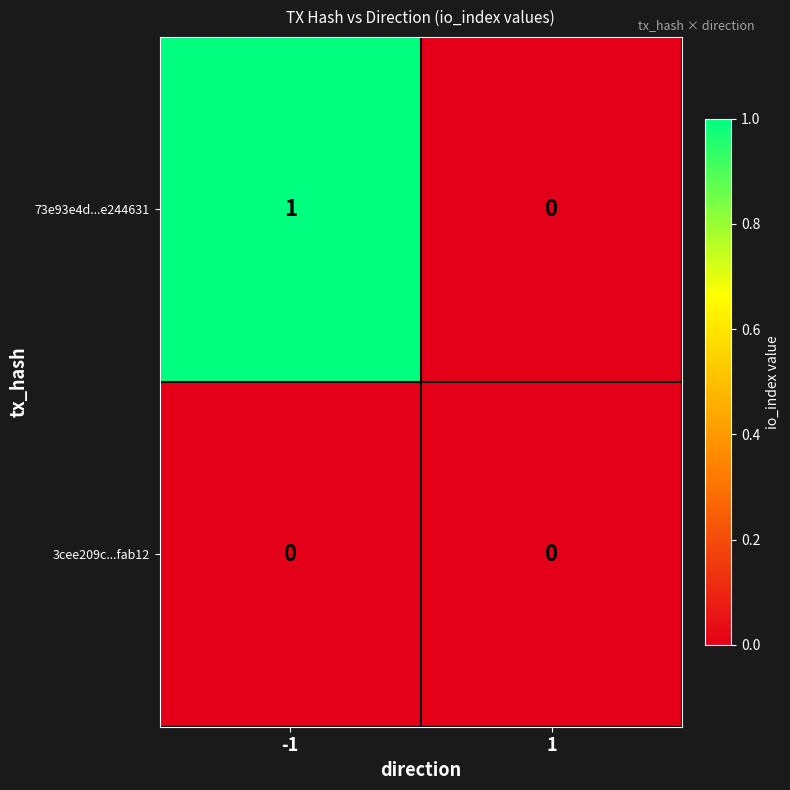

What is the total value across all series at -1?

1